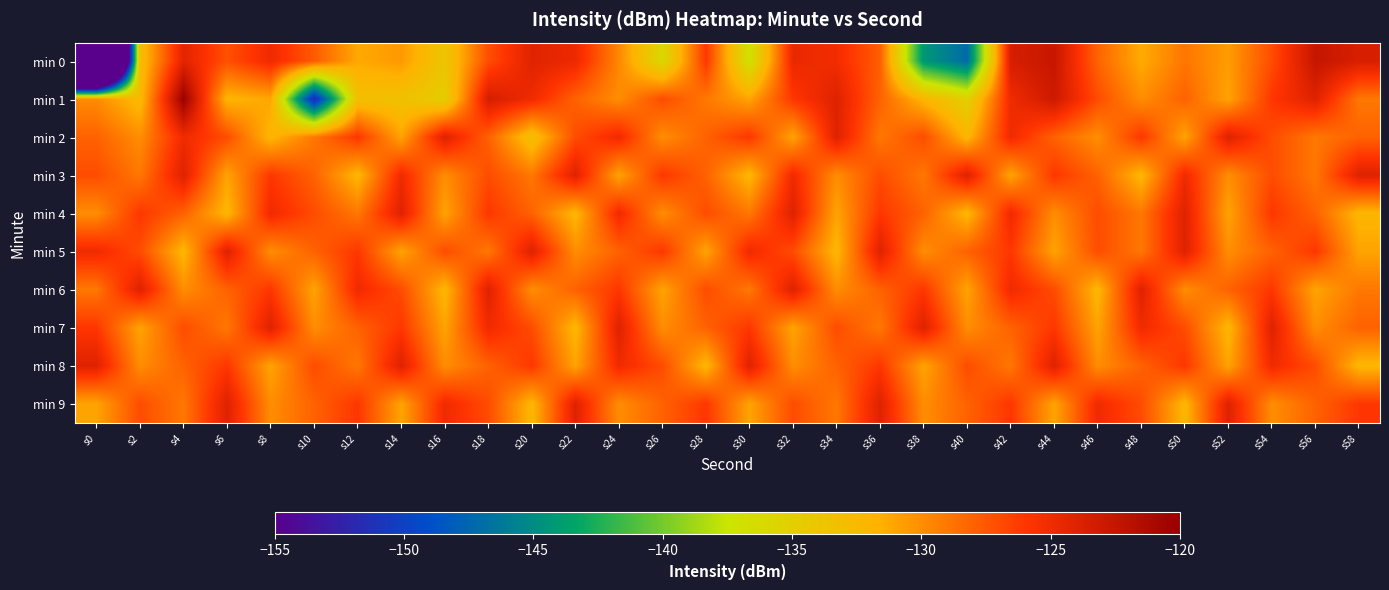

Reading right to left, list all the values displayed in this chart.

min 0: s58=-123.6	s56=-122.6	s54=-127.0	s52=-130.7	s50=-128.9	s48=-131.4	s46=-128.1	s44=-122.7	s42=-123.5	s40=-147.1	s38=-144.2	s36=-127.9	s34=-125.2	s32=-124.7	s30=-137.0	s28=-126.0	s26=-135.9	s24=-129.7	s22=-124.8	s20=-124.1	s18=-127.1	s16=-133.8	s14=-130.5	s12=-131.2	s10=-127.7	s8=-125.0	s6=-127.2	s4=-124.2	s2=-132.9	s0=-218.9
min 1: s58=-129.0	s56=-124.0	s54=-126.0	s52=-131.0	s50=-128.0	s48=-130.0	s46=-127.0	s44=-123.0	s42=-125.0	s40=-135.0	s38=-132.0	s36=-128.0	s34=-124.0	s32=-126.0	s30=-131.0	s28=-129.0	s26=-127.0	s24=-130.0	s22=-128.0	s20=-125.0	s18=-123.5	s16=-134.7	s14=-133.3	s12=-133.1	s10=-152.1	s8=-131.1	s6=-131.9	s4=-120.2	s2=-132.4	s0=-129.9
min 2: s58=-128.0	s56=-129.0	s54=-127.0	s52=-124.0	s50=-131.0	s48=-126.0	s46=-130.0	s44=-128.0	s42=-125.0	s40=-132.0	s38=-127.0	s36=-129.0	s34=-124.0	s32=-131.0	s30=-126.0	s28=-128.0	s26=-130.0	s24=-125.0	s22=-127.0	s20=-133.0	s18=-128.0	s16=-124.0	s14=-131.0	s12=-126.0	s10=-129.0	s8=-132.0	s6=-127.0	s4=-125.0	s2=-130.0	s0=-128.0
min 3: s58=-124.0	s56=-129.0	s54=-127.0	s52=-130.0	s50=-125.0	s48=-132.0	s46=-128.0	s44=-126.0	s42=-131.0	s40=-124.0	s38=-129.0	s36=-127.0	s34=-130.0	s32=-125.0	s30=-132.0	s28=-128.0	s26=-126.0	s24=-131.0	s22=-124.0	s20=-129.0	s18=-127.0	s16=-130.0	s14=-125.0	s12=-132.0	s10=-128.0	s8=-126.0	s6=-131.0	s4=-124.0	s2=-129.0	s0=-127.0
min 4: s58=-132.0	s56=-128.0	s54=-126.0	s52=-131.0	s50=-124.0	s48=-129.0	s46=-127.0	s44=-130.0	s42=-125.0	s40=-132.0	s38=-128.0	s36=-126.0	s34=-131.0	s32=-124.0	s30=-129.0	s28=-127.0	s26=-130.0	s24=-125.0	s22=-132.0	s20=-128.0	s18=-126.0	s16=-131.0	s14=-124.0	s12=-129.0	s10=-127.0	s8=-125.0	s6=-132.0	s4=-128.0	s2=-126.0	s0=-130.0
min 5: s58=-131.0	s56=-126.0	s54=-128.0	s52=-130.0	s50=-124.0	s48=-129.0	s46=-127.0	s44=-131.0	s42=-126.0	s40=-128.0	s38=-130.0	s36=-124.0	s34=-132.0	s32=-127.0	s30=-125.0	s28=-131.0	s26=-126.0	s24=-128.0	s22=-130.0	s20=-124.0	s18=-129.0	s16=-127.0	s14=-131.0	s12=-126.0	s10=-128.0	s8=-130.0	s6=-124.0	s4=-132.0	s2=-127.0	s0=-125.0
min 6: s58=-129.0	s56=-131.0	s54=-126.0	s52=-128.0	s50=-130.0	s48=-124.0	s46=-132.0	s44=-127.0	s42=-125.0	s40=-131.0	s38=-126.0	s36=-128.0	s34=-130.0	s32=-124.0	s30=-129.0	s28=-127.0	s26=-131.0	s24=-126.0	s22=-128.0	s20=-130.0	s18=-124.0	s16=-132.0	s14=-127.0	s12=-125.0	s10=-131.0	s8=-126.0	s6=-128.0	s4=-130.0	s2=-124.0	s0=-129.0
min 7: s58=-128.0	s56=-130.0	s54=-124.0	s52=-132.0	s50=-127.0	s48=-125.0	s46=-131.0	s44=-126.0	s42=-128.0	s40=-130.0	s38=-124.0	s36=-129.0	s34=-127.0	s32=-131.0	s30=-126.0	s28=-128.0	s26=-130.0	s24=-124.0	s22=-132.0	s20=-127.0	s18=-125.0	s16=-131.0	s14=-126.0	s12=-128.0	s10=-130.0	s8=-124.0	s6=-129.0	s4=-127.0	s2=-131.0	s0=-126.0
min 8: s58=-132.0	s56=-127.0	s54=-125.0	s52=-131.0	s50=-126.0	s48=-128.0	s46=-130.0	s44=-124.0	s42=-129.0	s40=-127.0	s38=-131.0	s36=-126.0	s34=-128.0	s32=-130.0	s30=-124.0	s28=-132.0	s26=-127.0	s24=-125.0	s22=-131.0	s20=-126.0	s18=-128.0	s16=-130.0	s14=-124.0	s12=-129.0	s10=-127.0	s8=-131.0	s6=-126.0	s4=-128.0	s2=-130.0	s0=-124.0
min 9: s58=-126.0	s56=-128.0	s54=-130.0	s52=-124.0	s50=-132.0	s48=-127.0	s46=-125.0	s44=-131.0	s42=-126.0	s40=-128.0	s38=-130.0	s36=-124.0	s34=-129.0	s32=-127.0	s30=-131.0	s28=-126.0	s26=-128.0	s24=-130.0	s22=-124.0	s20=-132.0	s18=-127.0	s16=-125.0	s14=-131.0	s12=-126.0	s10=-128.0	s8=-130.0	s6=-124.0	s4=-129.0	s2=-127.0	s0=-131.0